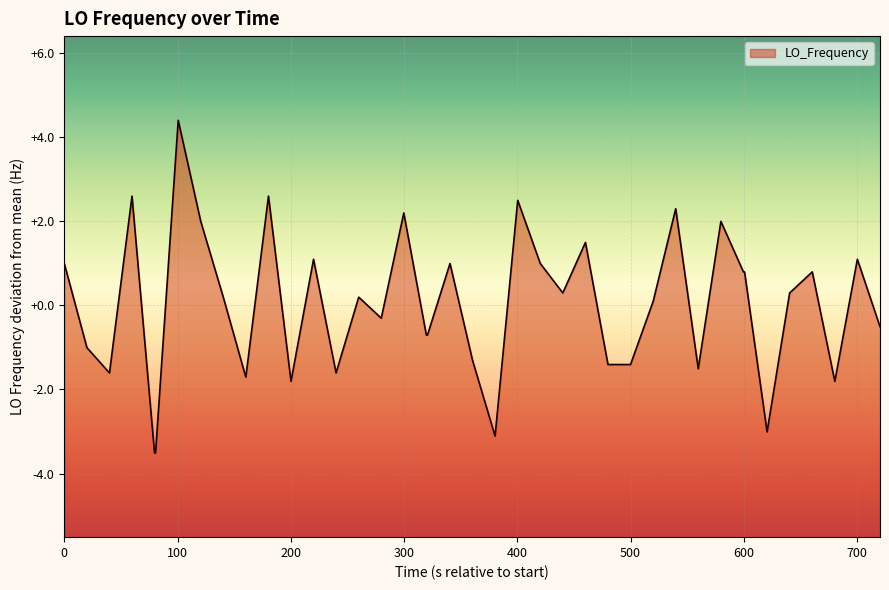

What is the maximum value shown in the chart?

4.4